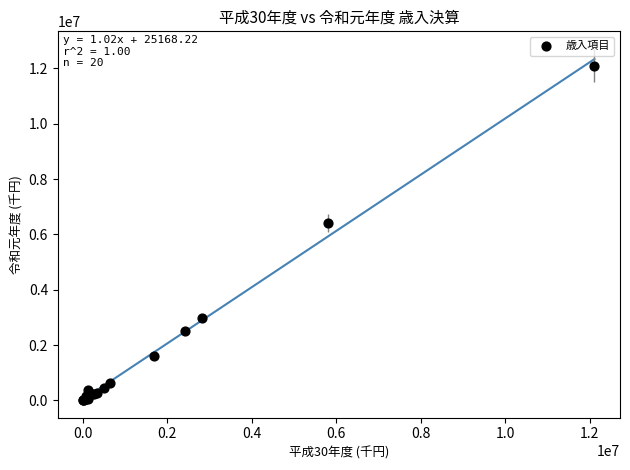

What Y value in the scatter plot is closest to 6057152?

6417224